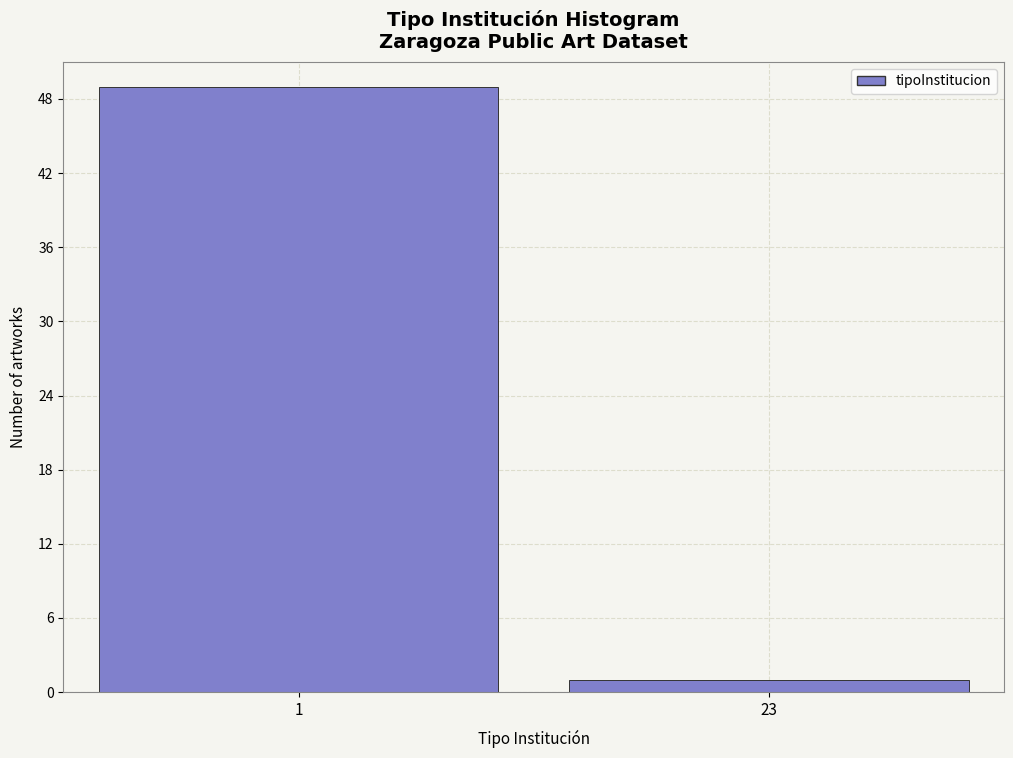

Reading left to right, transcribe all the data shown in this chart.

1=49	23=1